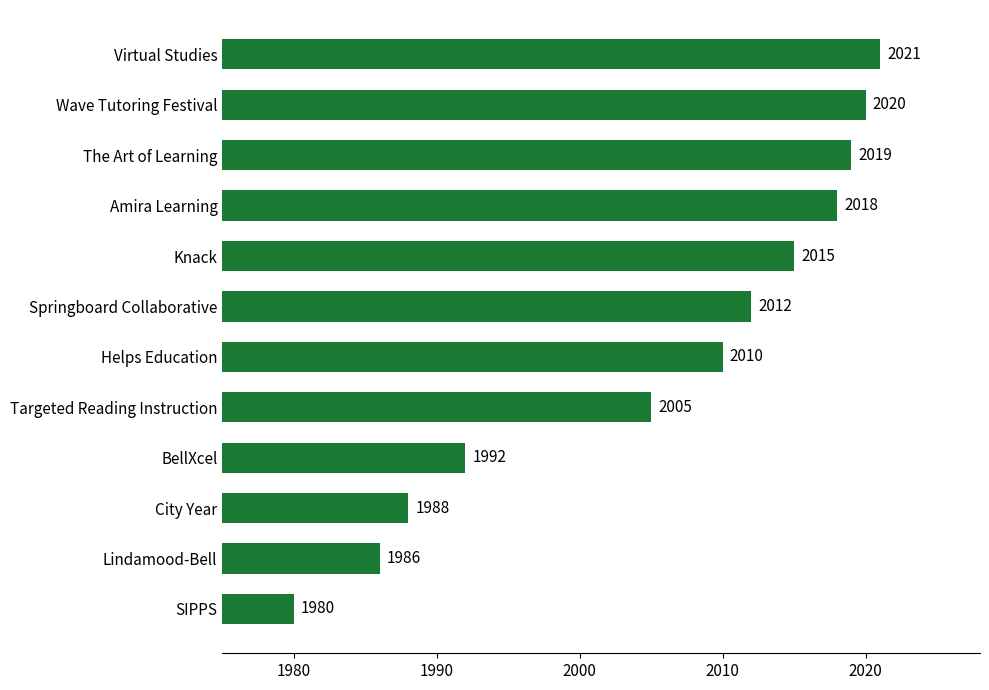

What is the sum of all values?

24066